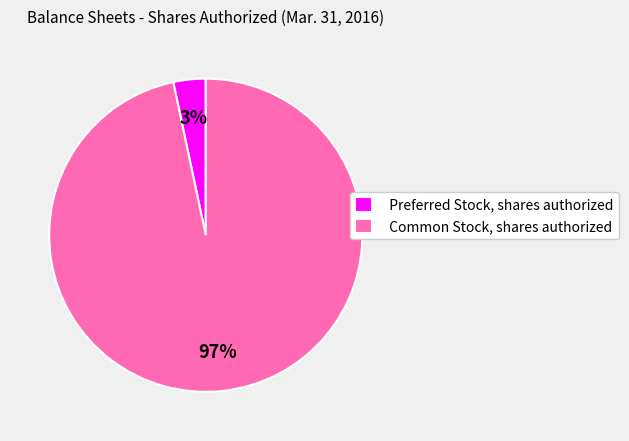

Between Common Stock, shares authorized and Preferred Stock, shares authorized, which is larger?

Common Stock, shares authorized